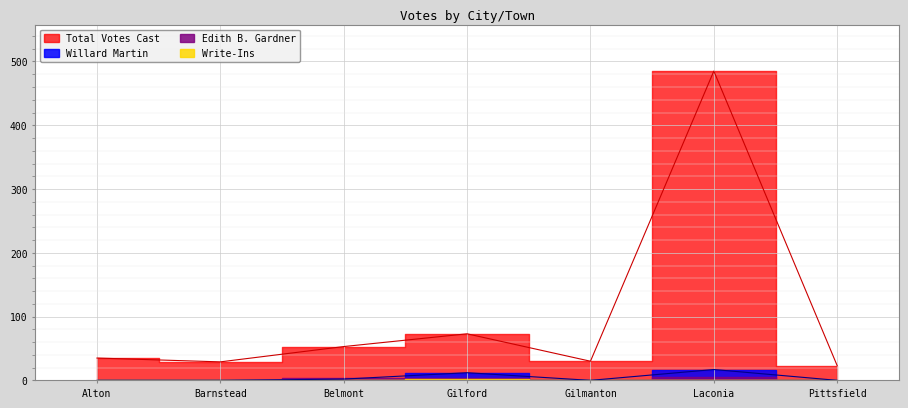

At which category is the sum across all series the highest?

Laconia